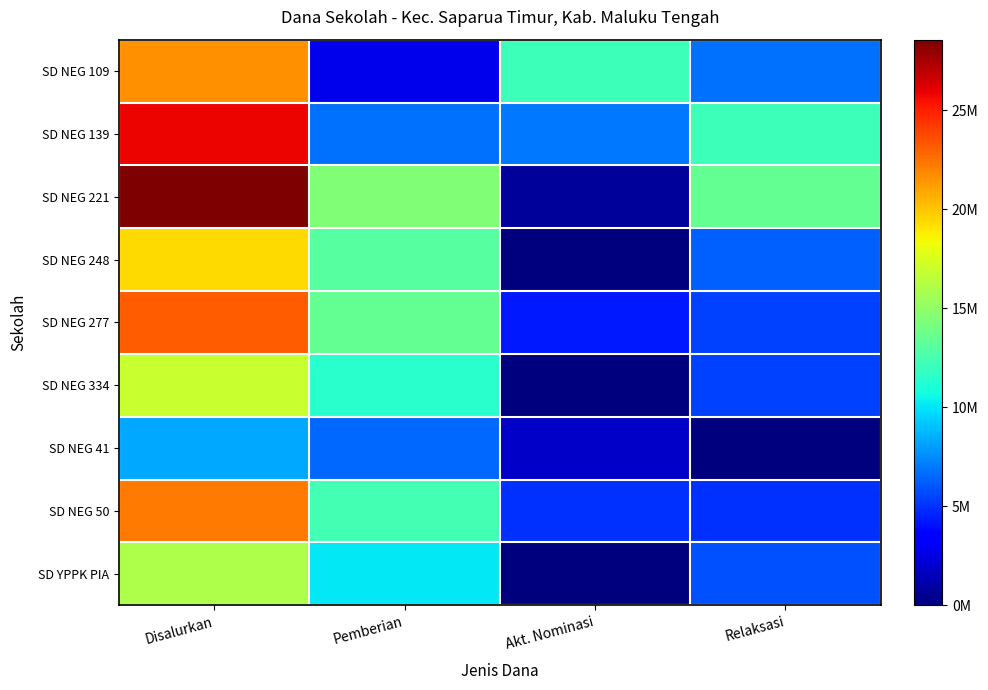

What is the greatest value displayed?

28575000